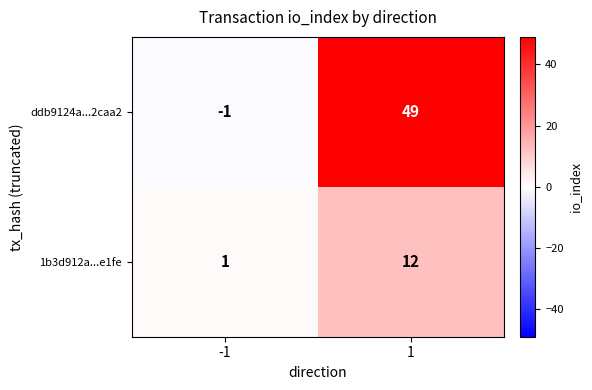

Count the number of categories in the chart.

2